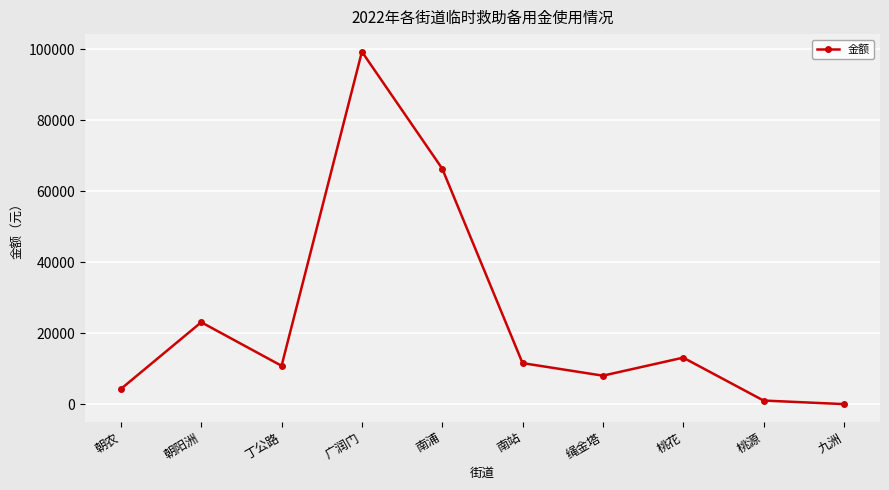

Reading right to left, transcribe all the data shown in this chart.

九洲=0	桃源=1000	桃花=13092	绳金塔=8010	南站=11550	南浦=66359	广润门=99305	丁公路=10790	朝阳洲=23065	朝农=4275